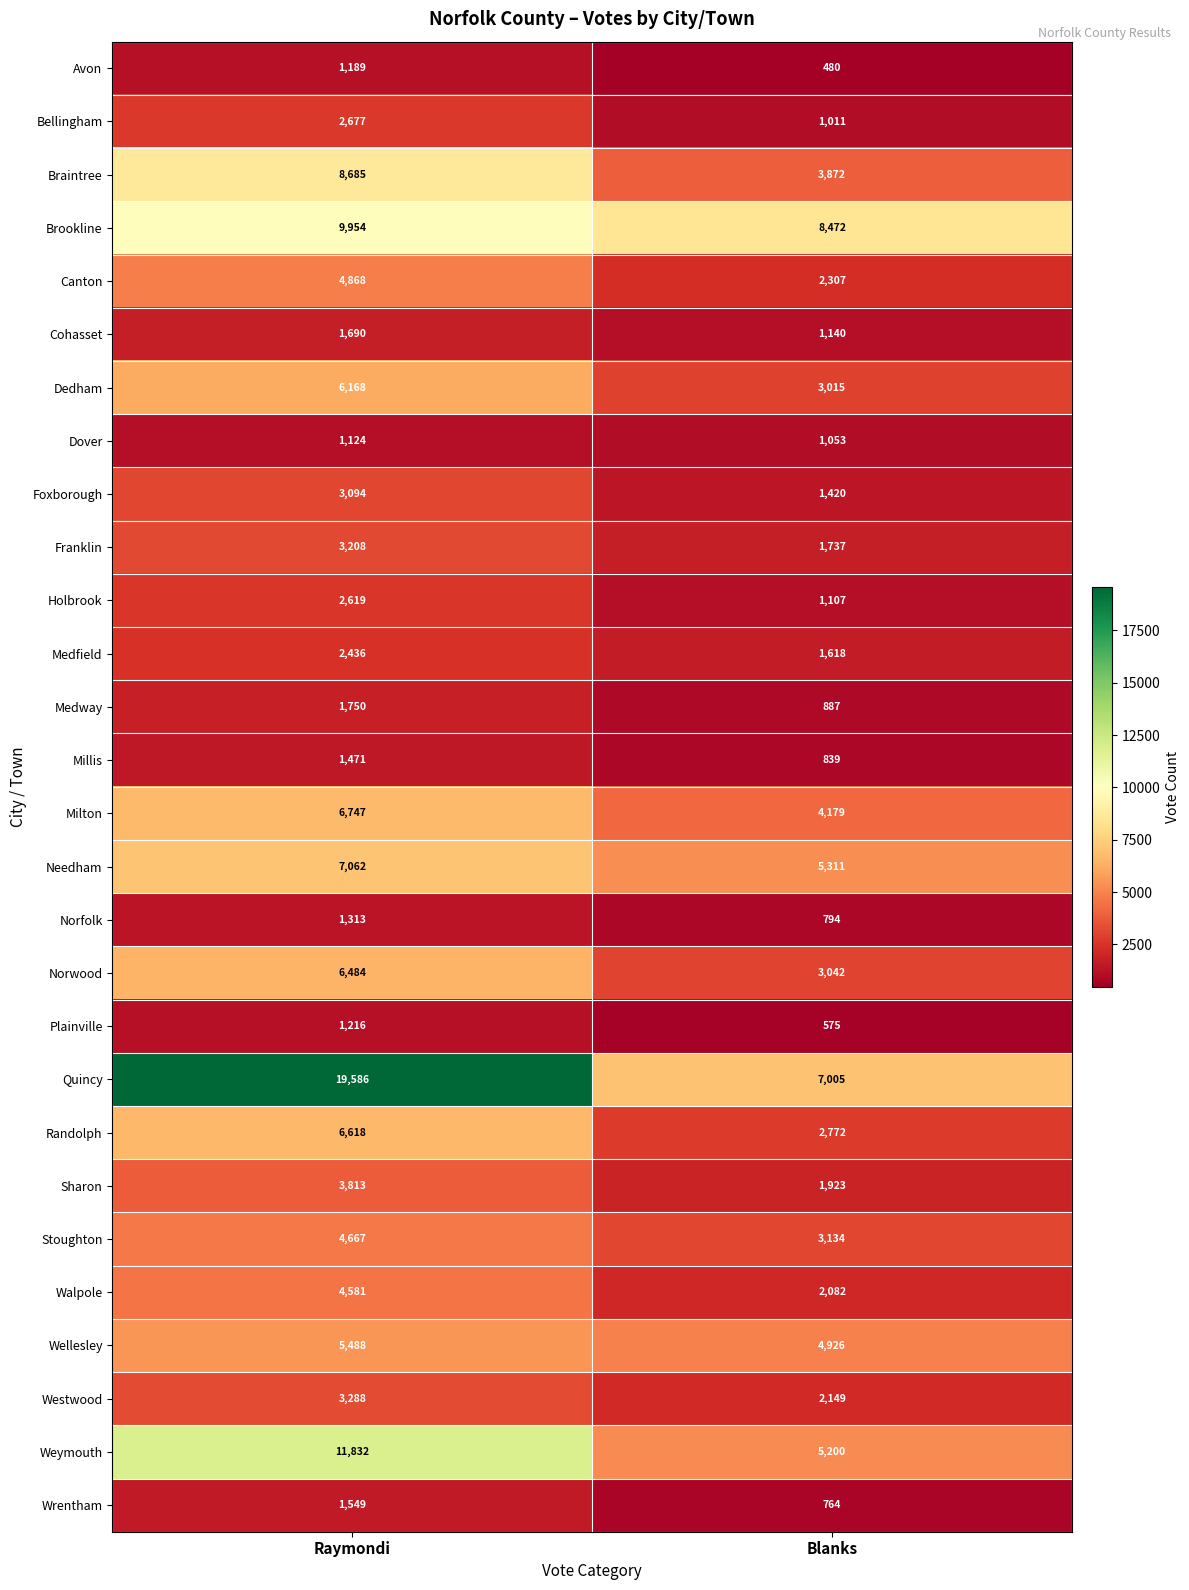

True or false: Holbrook has a value of 2619 at Raymondi.

True